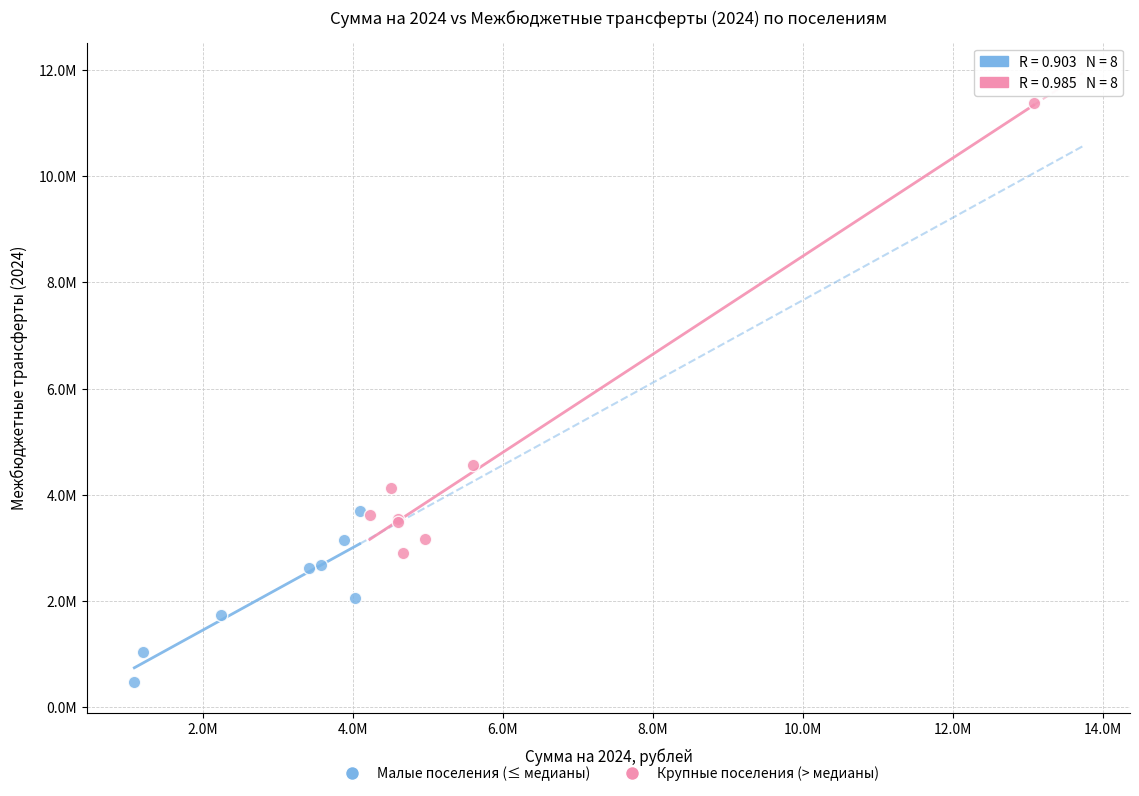

Which series contains the lowest Y value?

Малые поселения (≤ медианы)